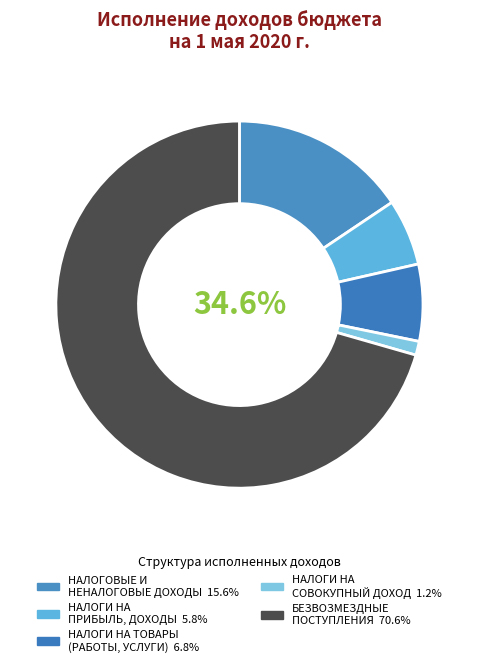

To the nearest percent, what is the difference between the НАЛОГИ НА СОВОКУПНЫЙ ДОХОД and НАЛОГИ НА ТОВАРЫ (РАБОТЫ, УСЛУГИ) slice percentages?

6%